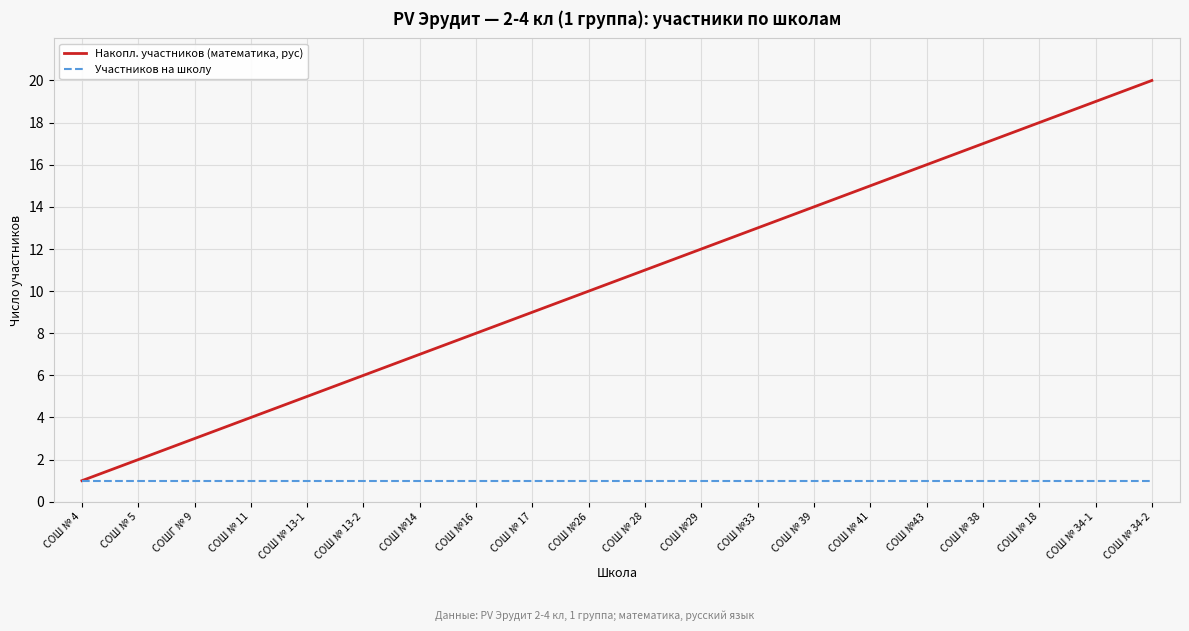

Which category has the highest value in the Накопл. участников (математика, рус) series?

СОШ № 34-2